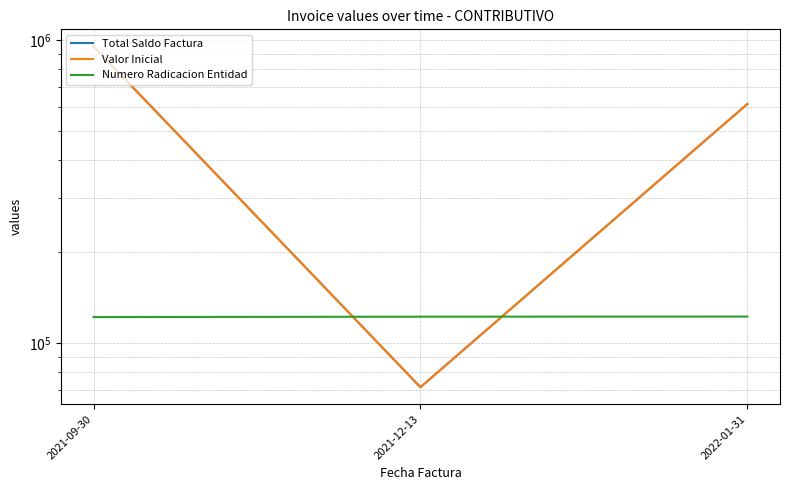

List the labels in order of Total Saldo Factura value, largest first.

2021-09-30, 2022-01-31, 2021-12-13